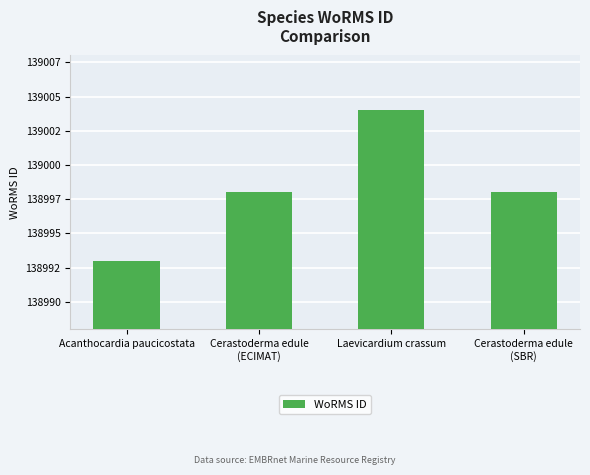

What is the label of the 2nd bar from the left?

Cerastoderma edule
(ECIMAT)